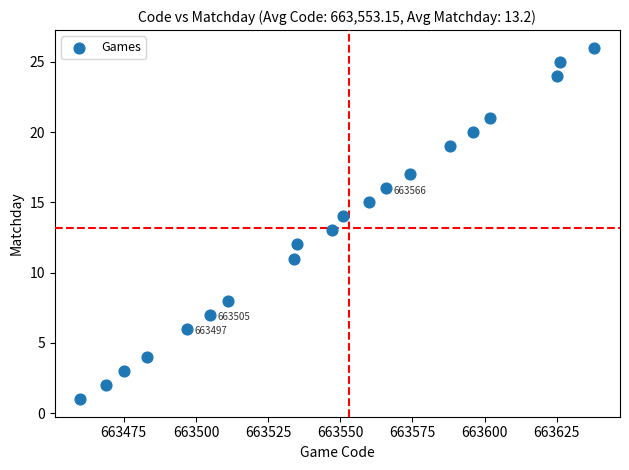

What is the range of Y values (max minus min)?

25